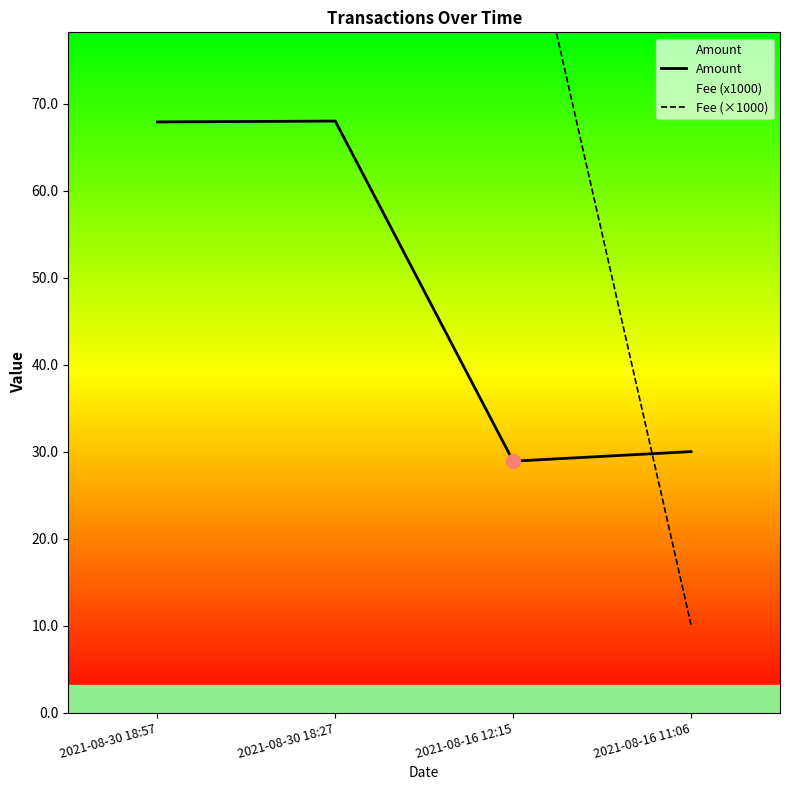

Rank the series at 2021-08-30 18:27 from highest to lowest value.

Fee (×1000), Amount